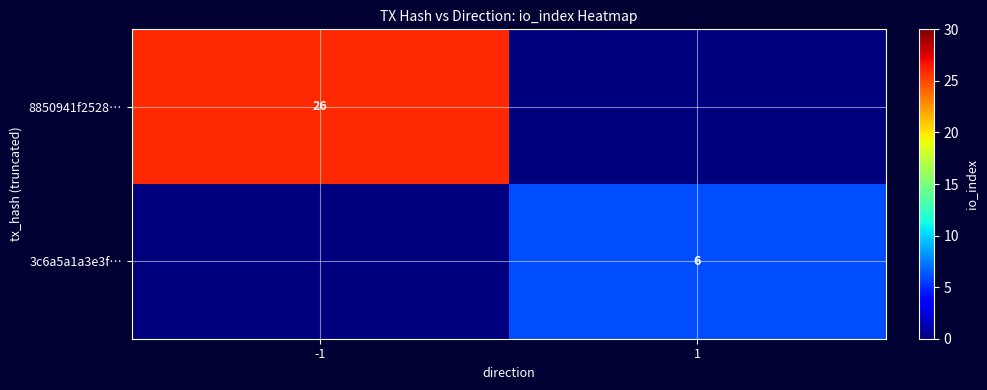

The 8850941f2528… series shows 35 at -1. True or false?

False